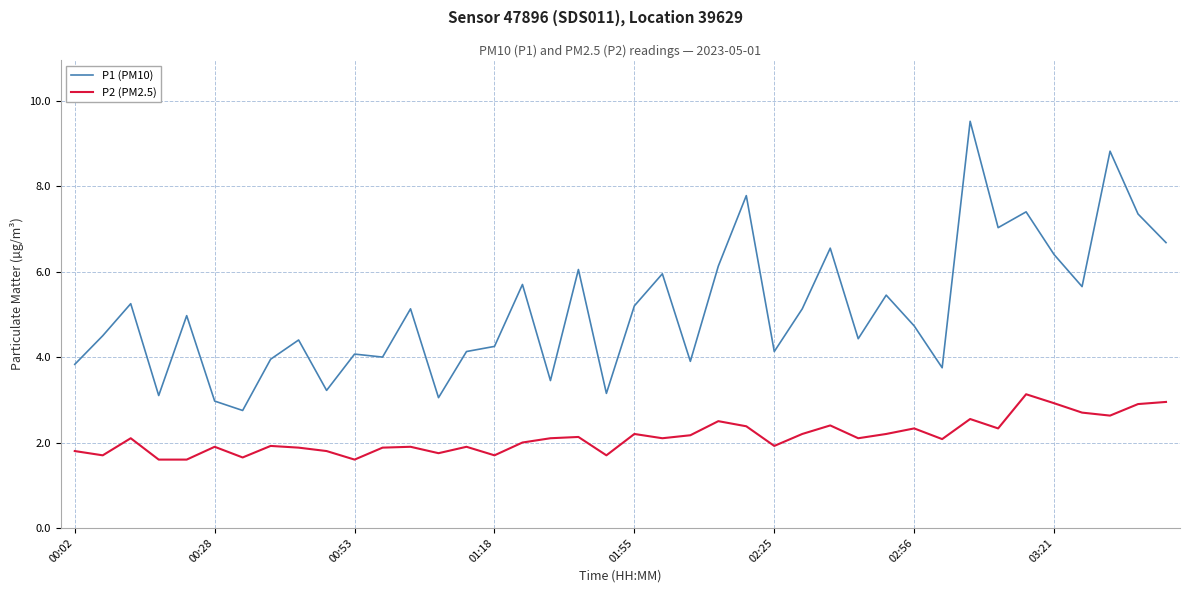

Which series has the largest total across all categories?

P1 (PM10)